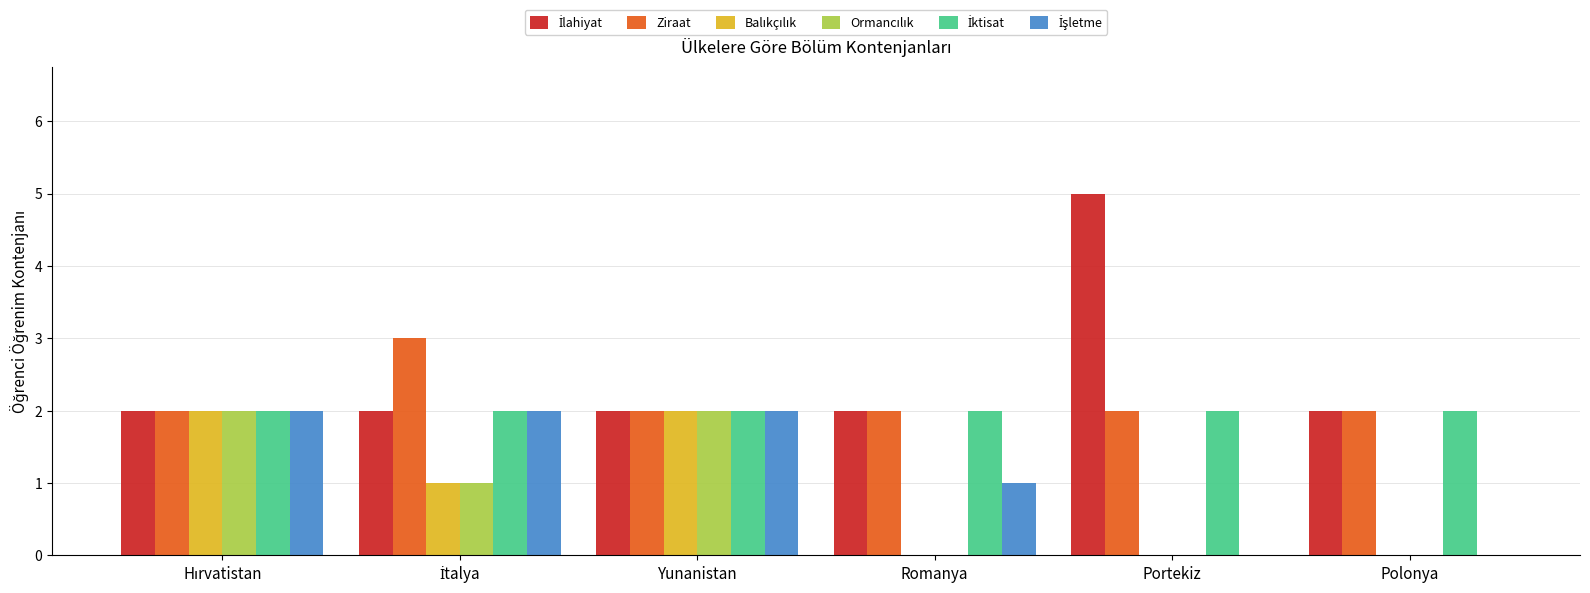

What is the sum of all Ziraat values?

13